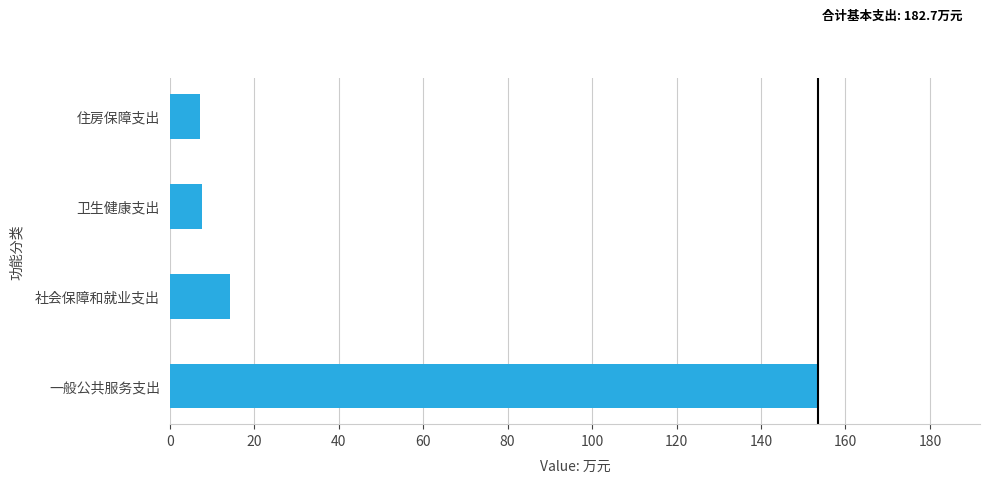

Where is the data nearest to the value 80?

社会保障和就业支出